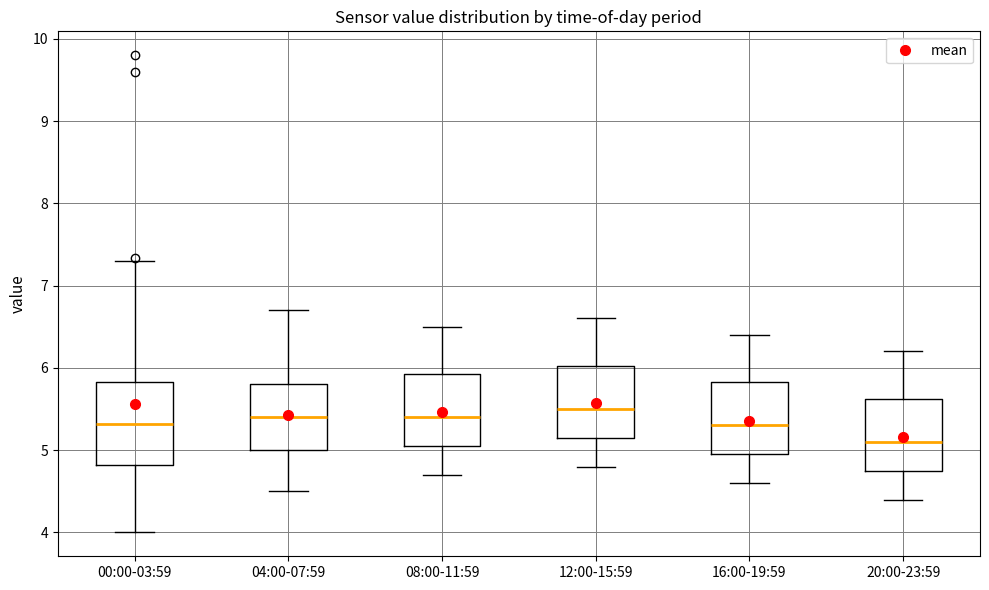

Comparing the boxes themselves (not the whiskers), which one is the tallest?

00:00-03:59